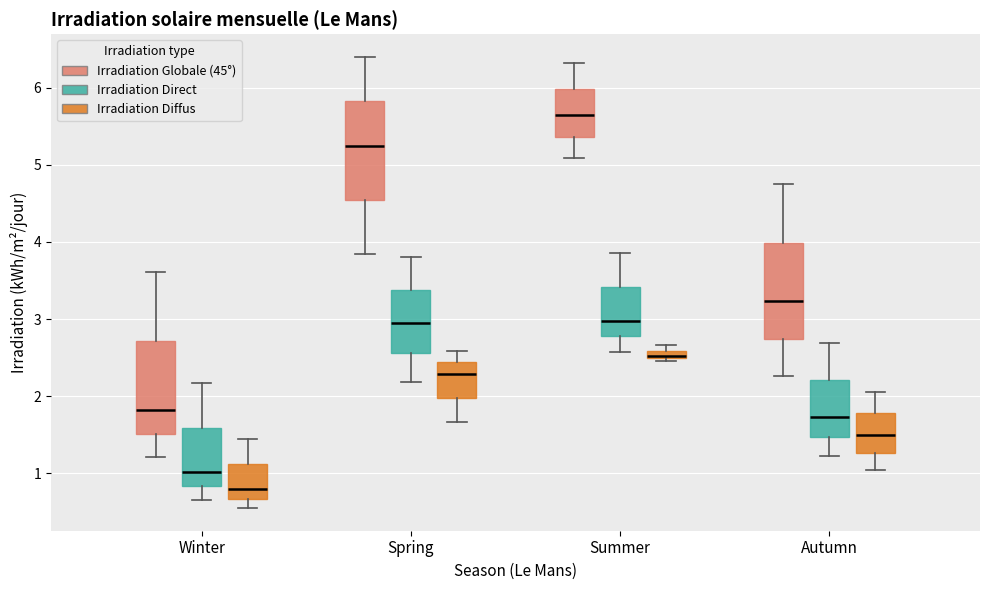

Where does the lower whisker of the box for Spring (Irradiation Diffus) end on the y-axis? The values are not printed on the chart, so give them approximately, as read against the axis.

1.7